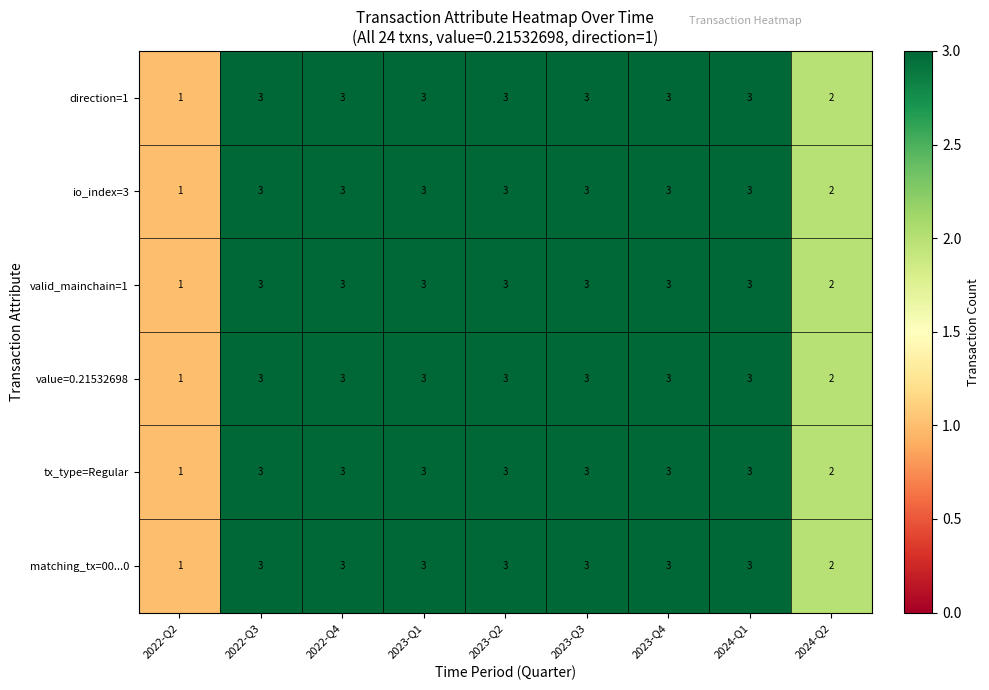

What is the total value across all series at 2022-Q4?

18